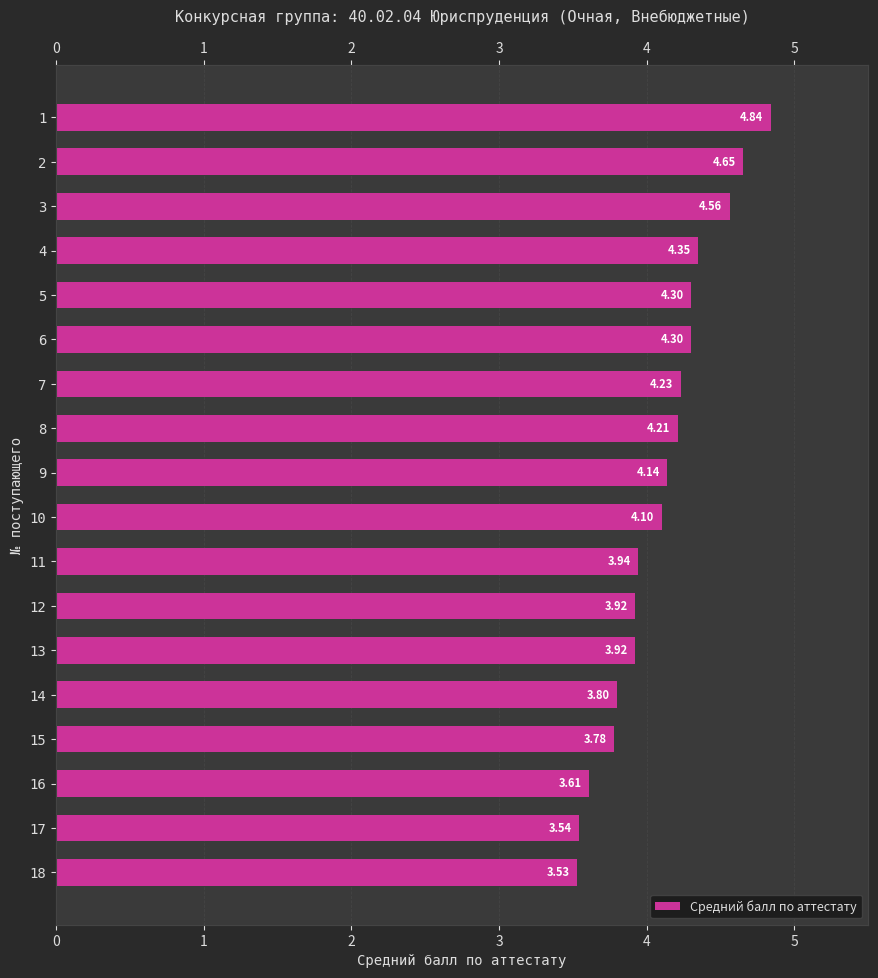

Rank the categories by value from highest to lowest.

1, 2, 3, 4, 5, 6, 7, 8, 9, 10, 11, 12, 13, 14, 15, 16, 17, 18